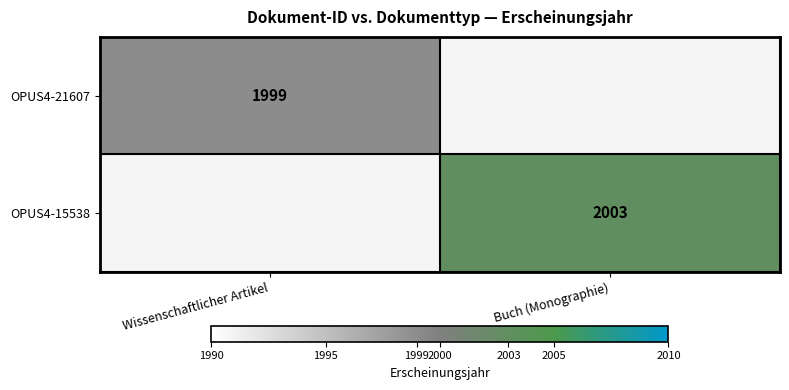

How many distinct data groups are displayed?

2